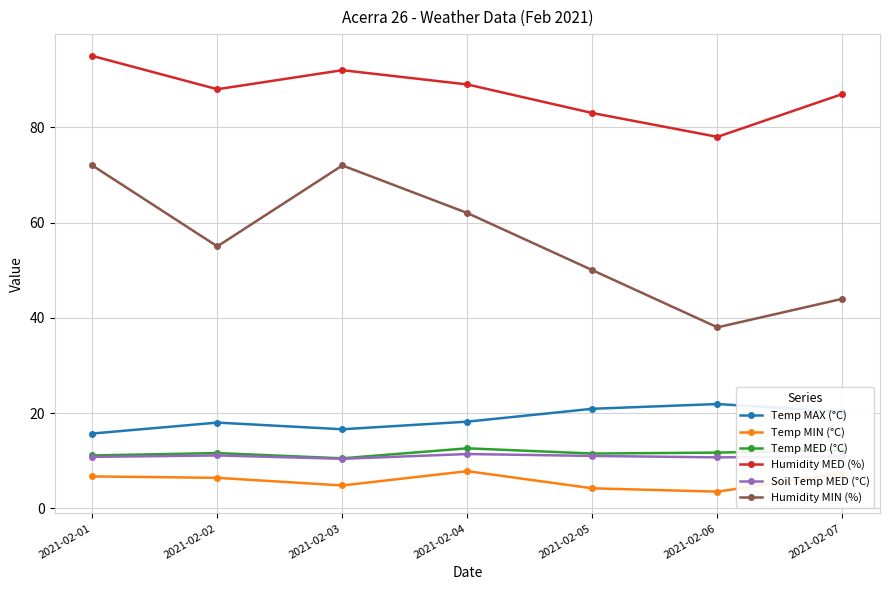

True or false: Humidity MED (%) and Humidity MIN (%) cross at least once.

False